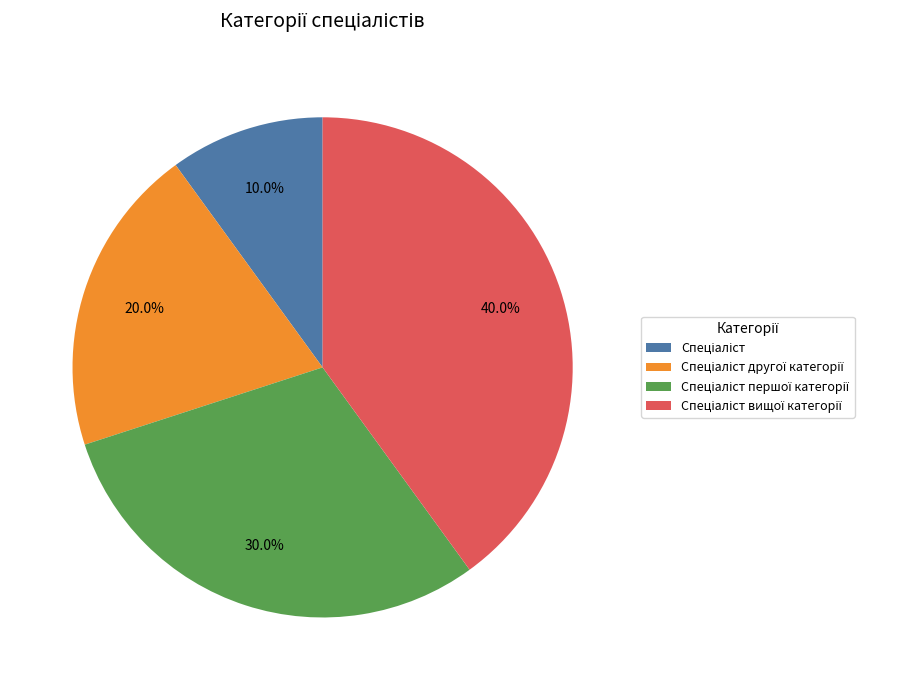

Does any single category account for the majority?

No